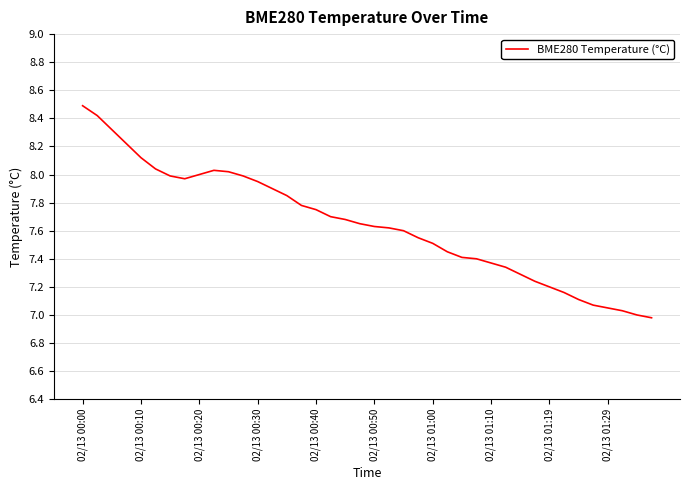

What is the greatest value displayed?

8.5